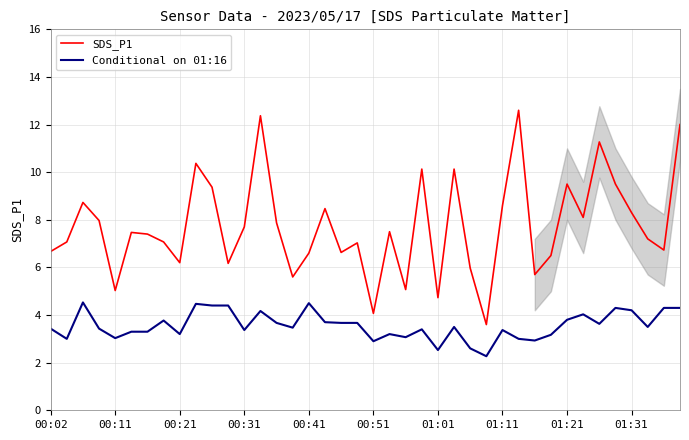

What is the highest value of the SDS_P1 series?

12.6